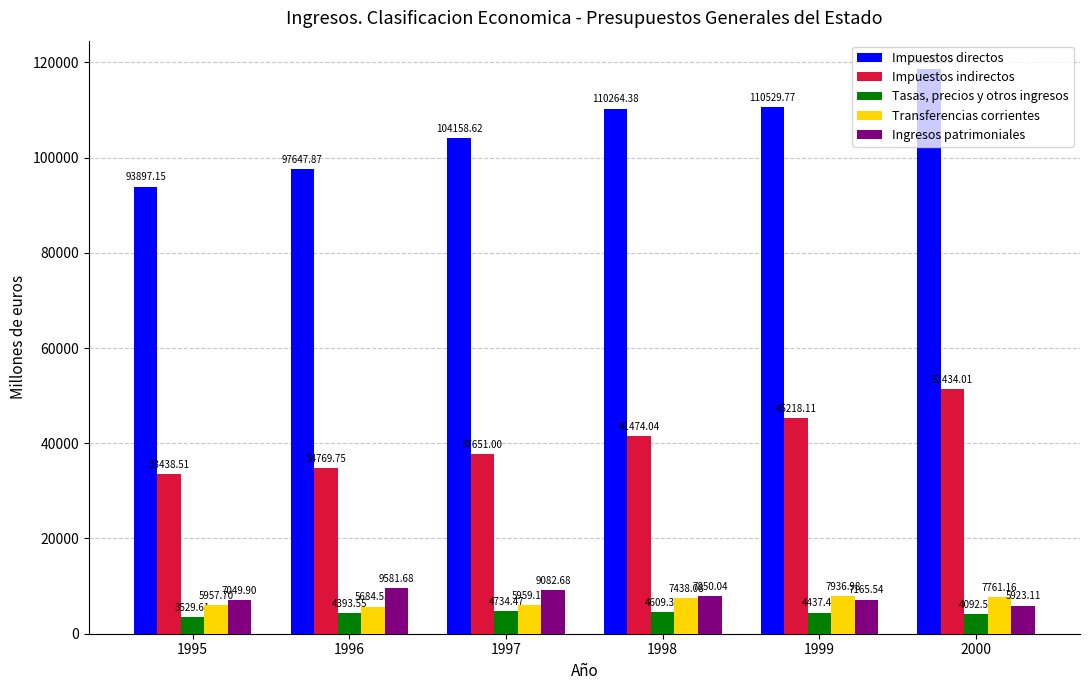

What is the average value of the Transferencias corrientes series?

6789.6